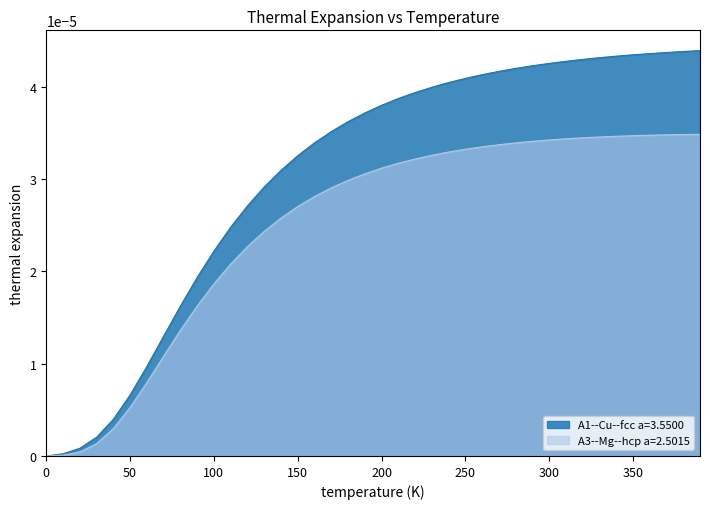

Rank the series by their average value, from highest to lowest.

A1--Cu--fcc a=3.5500, A3--Mg--hcp a=2.5015